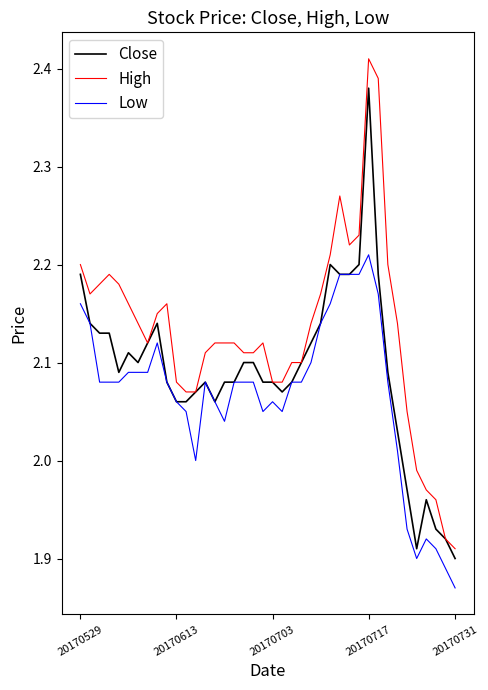

List the series in order of their peak value, highest first.

High, Close, Low